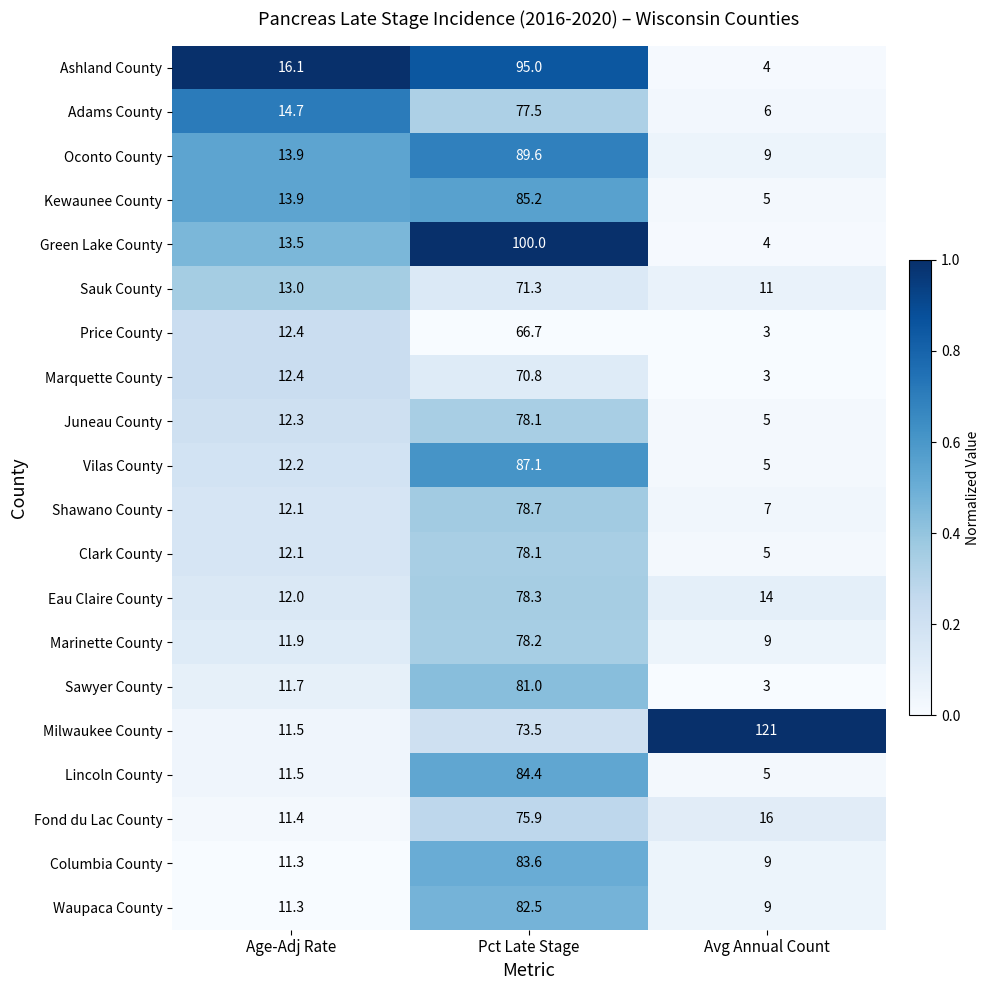

True or false: Marquette County has a value of 70.8 at Pct Late Stage.

True